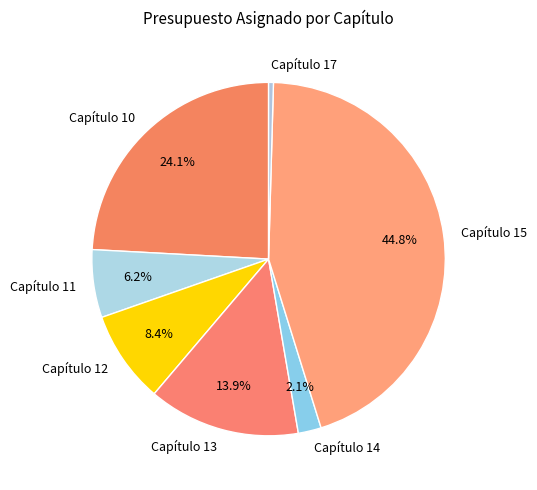

True or false: Capítulo 14 accounts for 2% of the total.

True